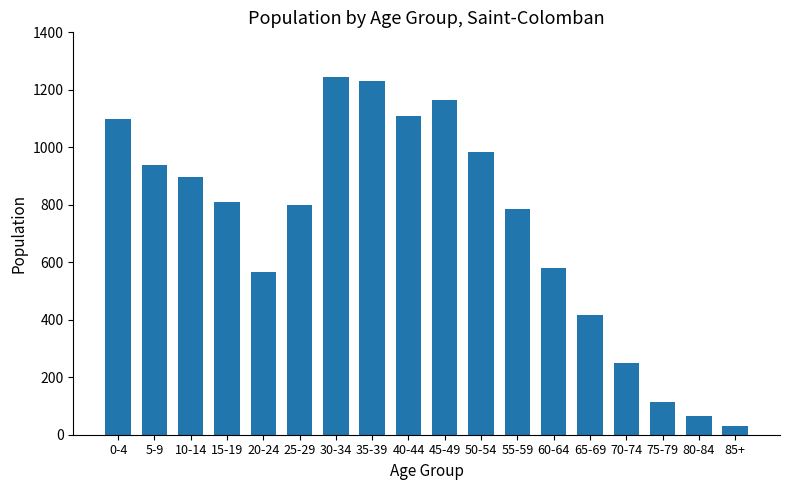

What is the difference between the maximum and second lowest values?

1180